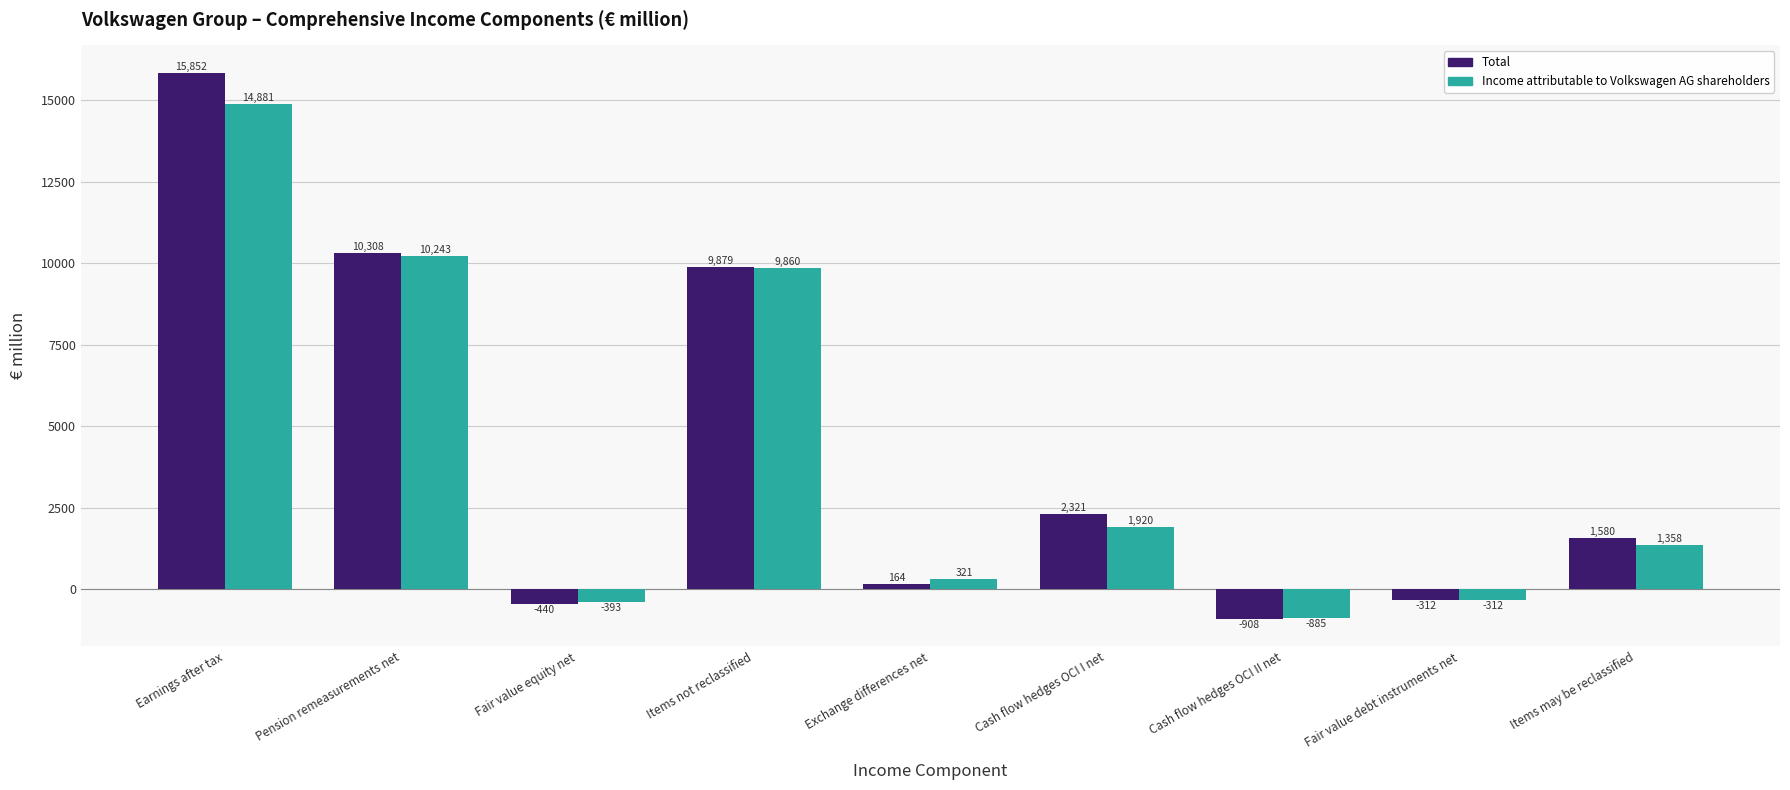

Reading left to right, transcribe all the data shown in this chart.

Total: 15852	10308	-440	9879	164	2321	-908	-312	1580
Income attributable to Volkswagen AG shareholders: 14881	10243	-393	9860	321	1920	-885	-312	1358